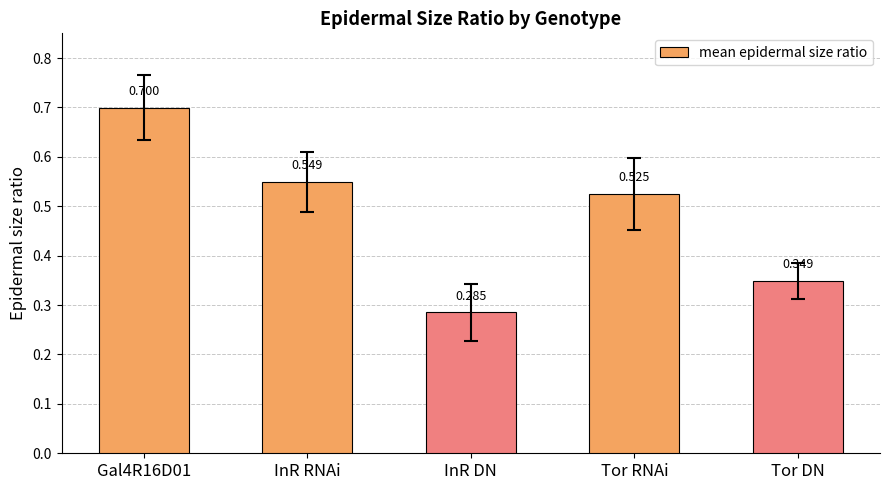

Is it true that the value at InR DN is 0.4?

False